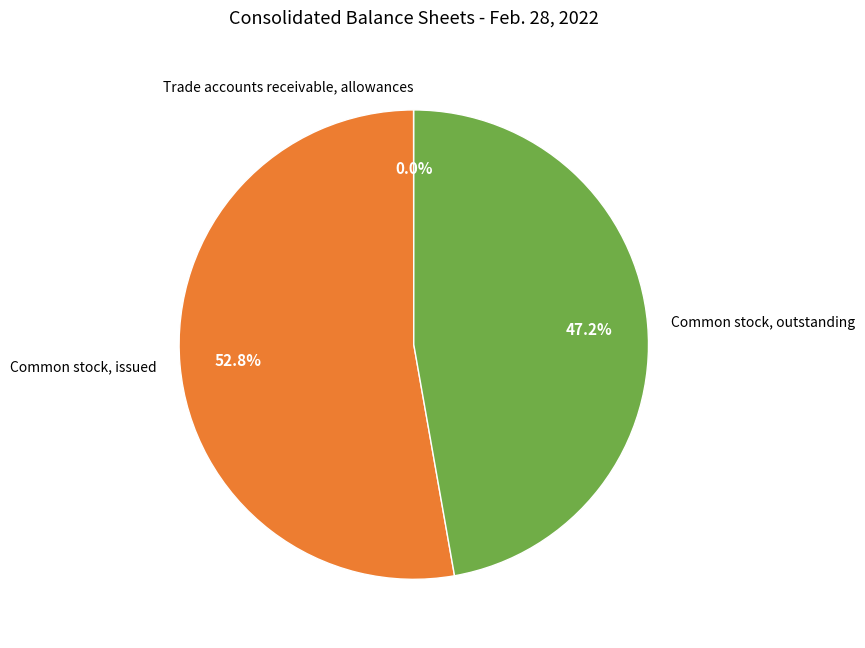

Is there a majority slice in this chart?

Yes